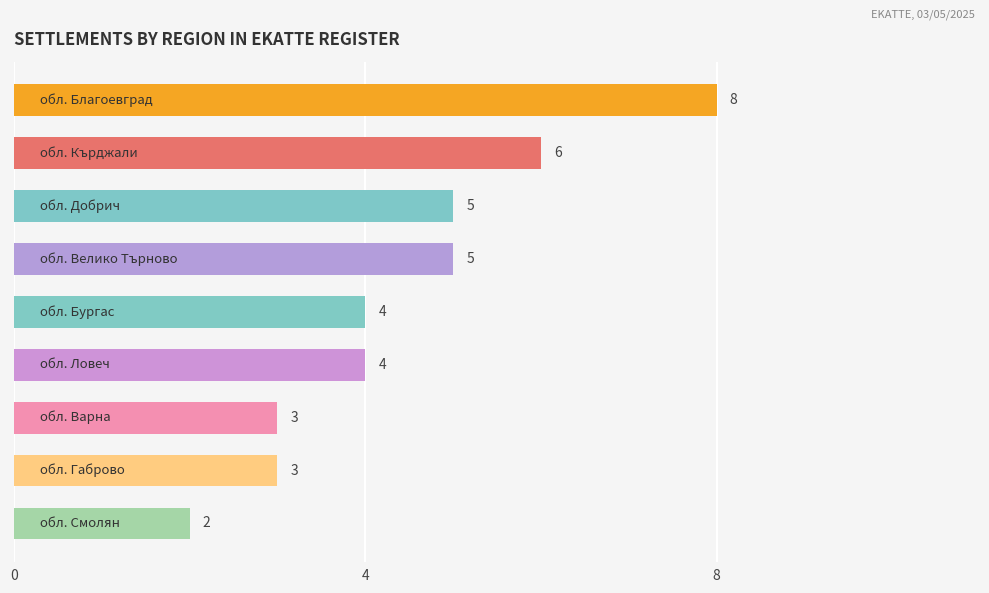

What is the greatest value displayed?

8